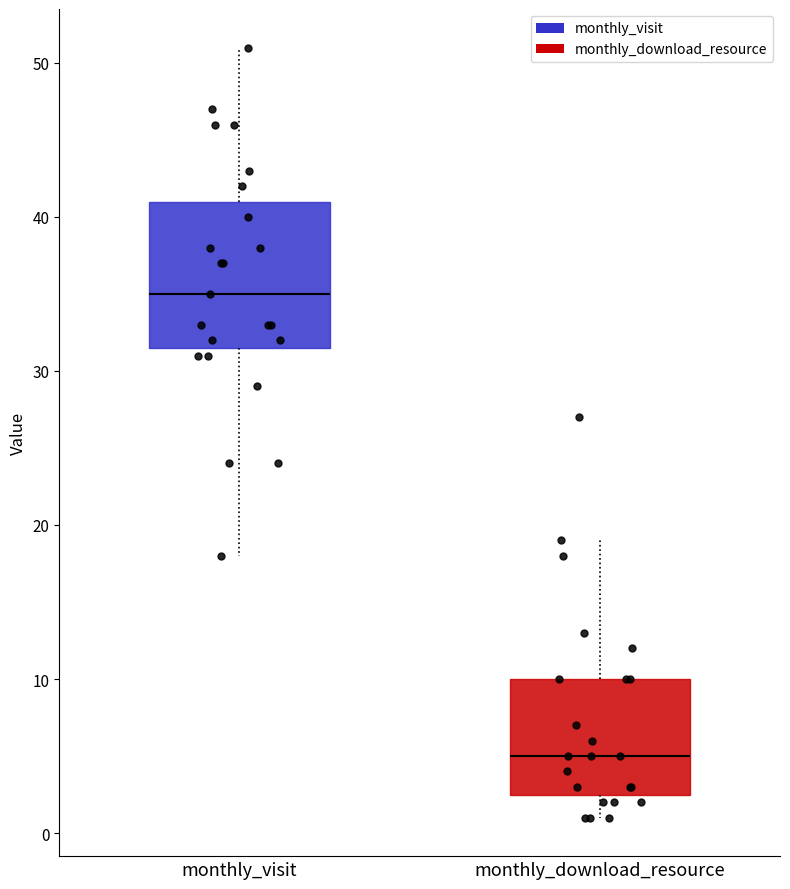

Which box's median line is the lowest?

monthly_download_resource